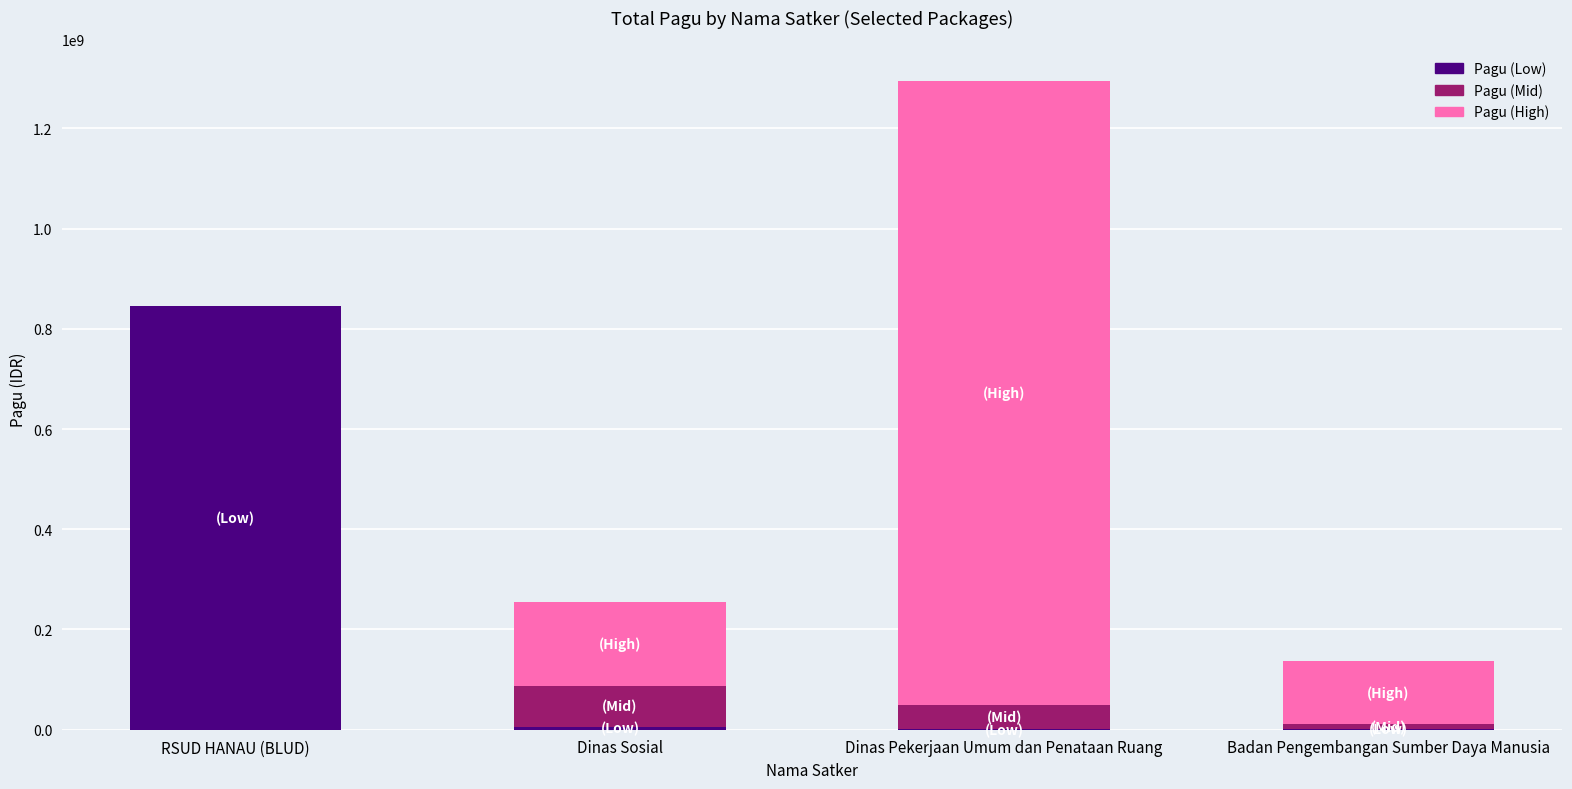

Which category has the highest value in the Pagu (Low) series?

RSUD HANAU (BLUD)